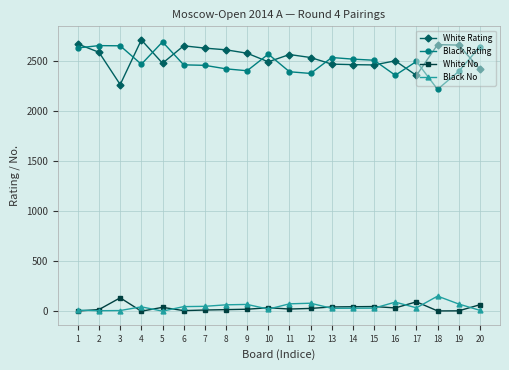

At which category does White No reach its first local peak?

3